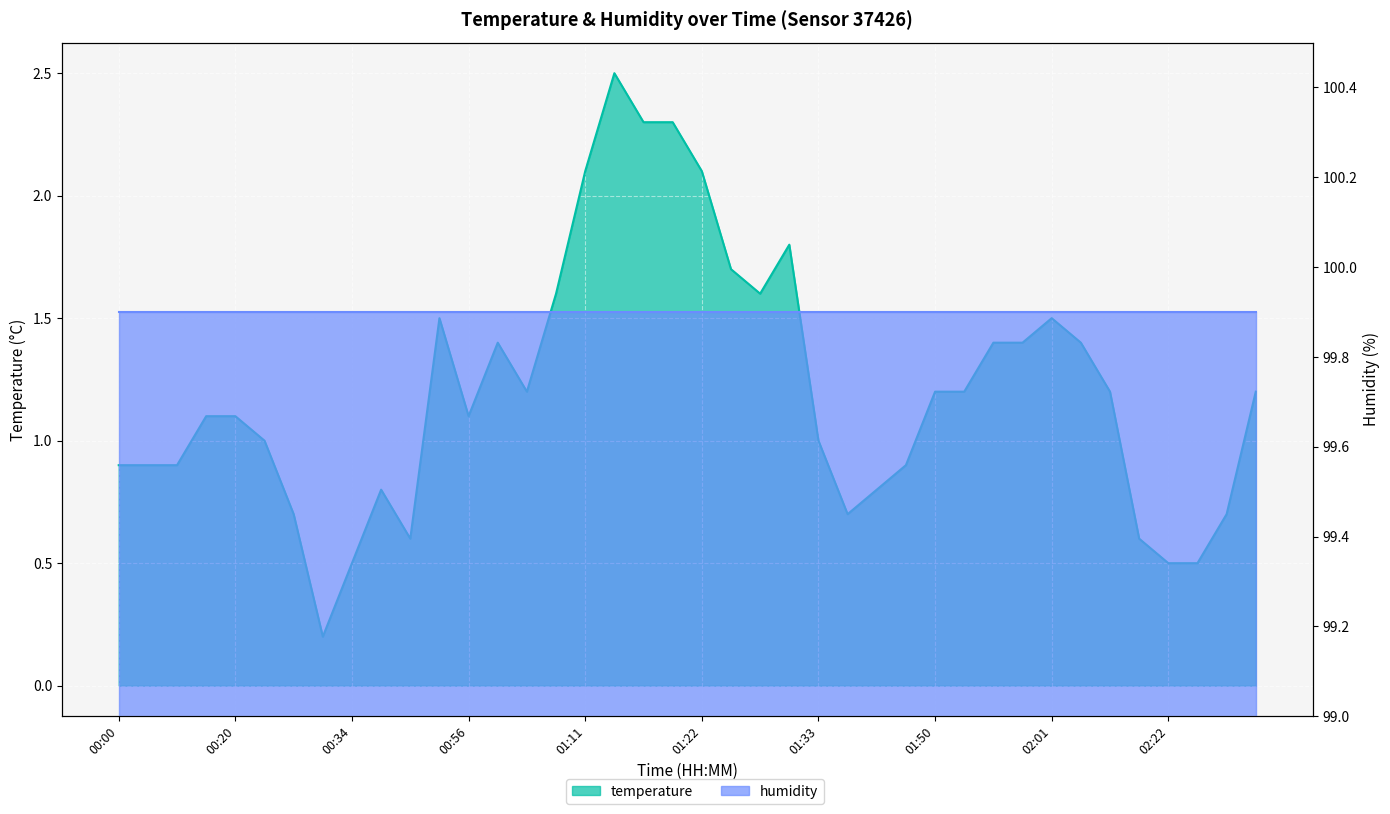

At which category does the data reach its first local peak?

00:36